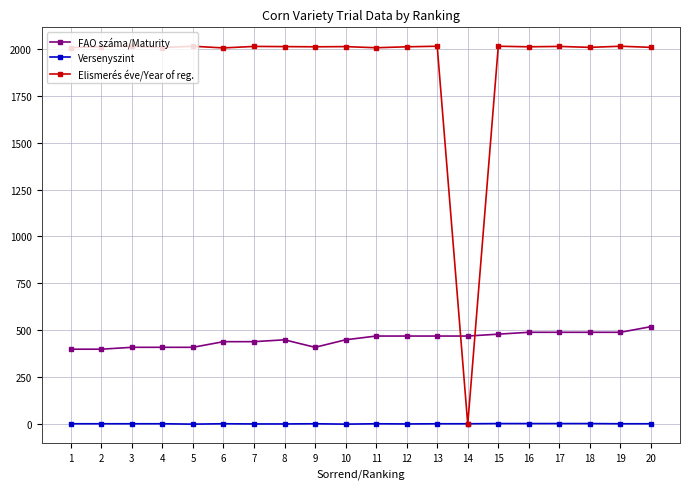

List the series in order of their overall mean, highest first.

Elismerés éve/Year of reg., FAO száma/Maturity, Versenyszint